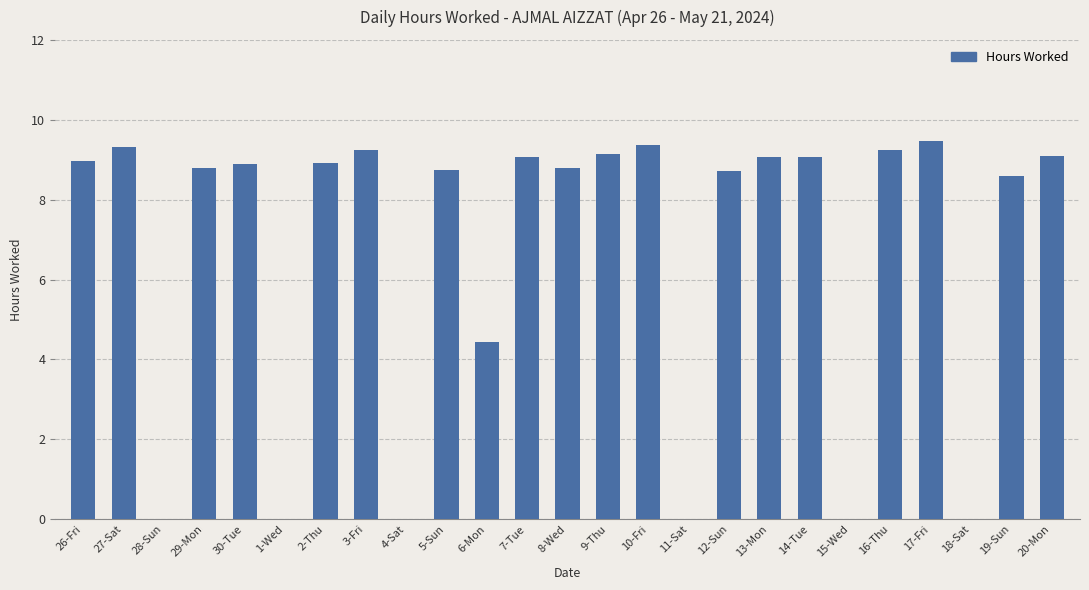

Between 13-Mon and 29-Mon, which is larger?

13-Mon